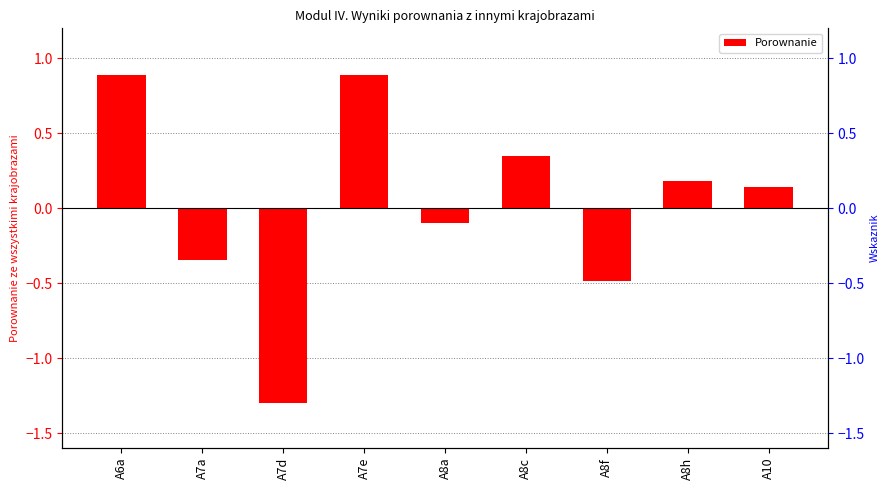

How many distinct data groups are displayed?

1